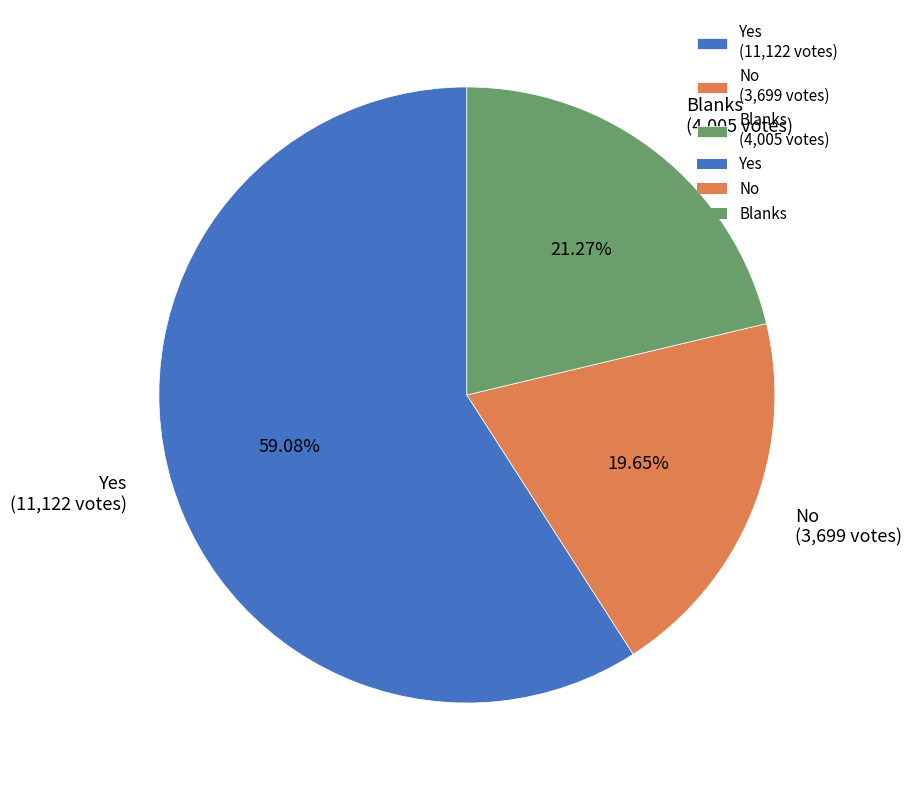

What is the smallest slice in the pie chart?

No